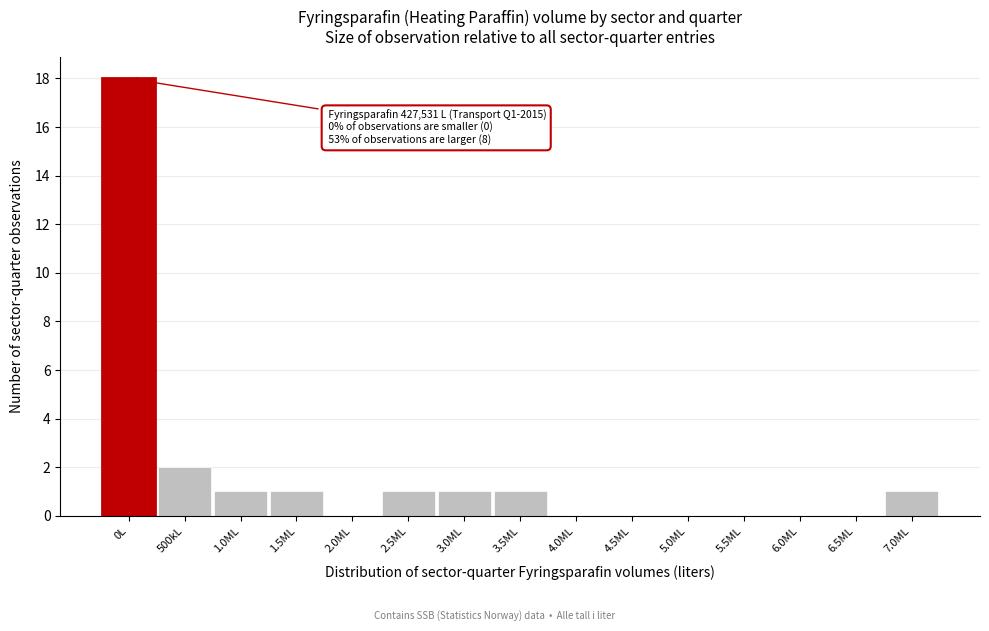

Reading left to right, transcribe all the data shown in this chart.

0L=18	500kL=2	1.0ML=1	1.5ML=1	2.0ML=0	2.5ML=1	3.0ML=1	3.5ML=1	4.0ML=0	4.5ML=0	5.0ML=0	5.5ML=0	6.0ML=0	6.5ML=0	7.0ML=1